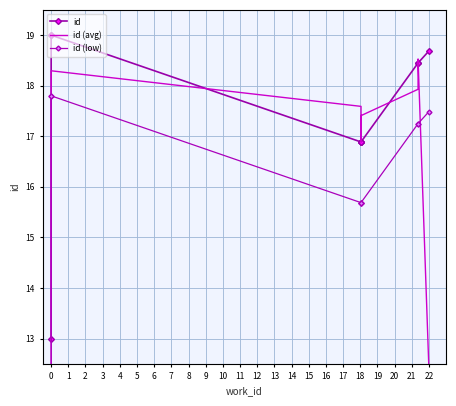

Rank the series by their maximum value, from highest to lowest.

id, id (avg), id (low)